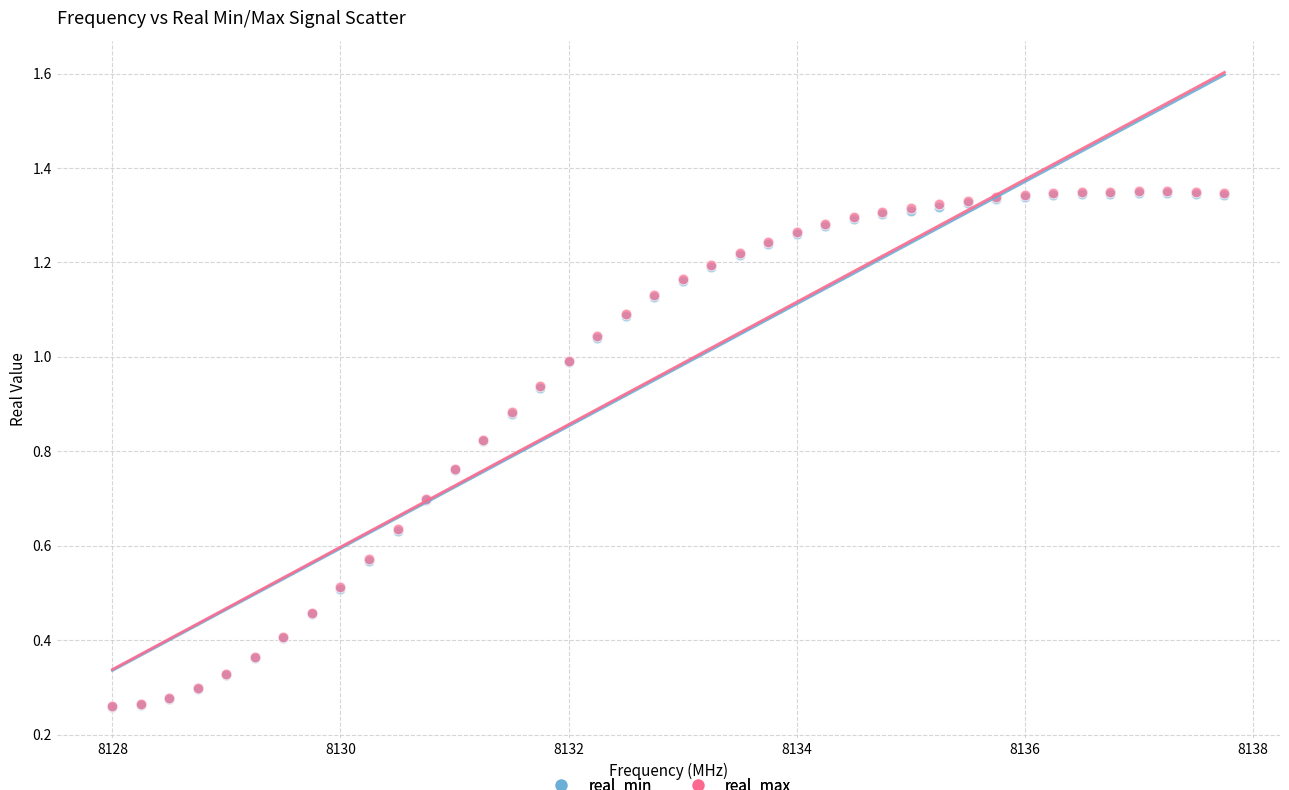

What are all the series names shown in the legend?

real_min, real_max